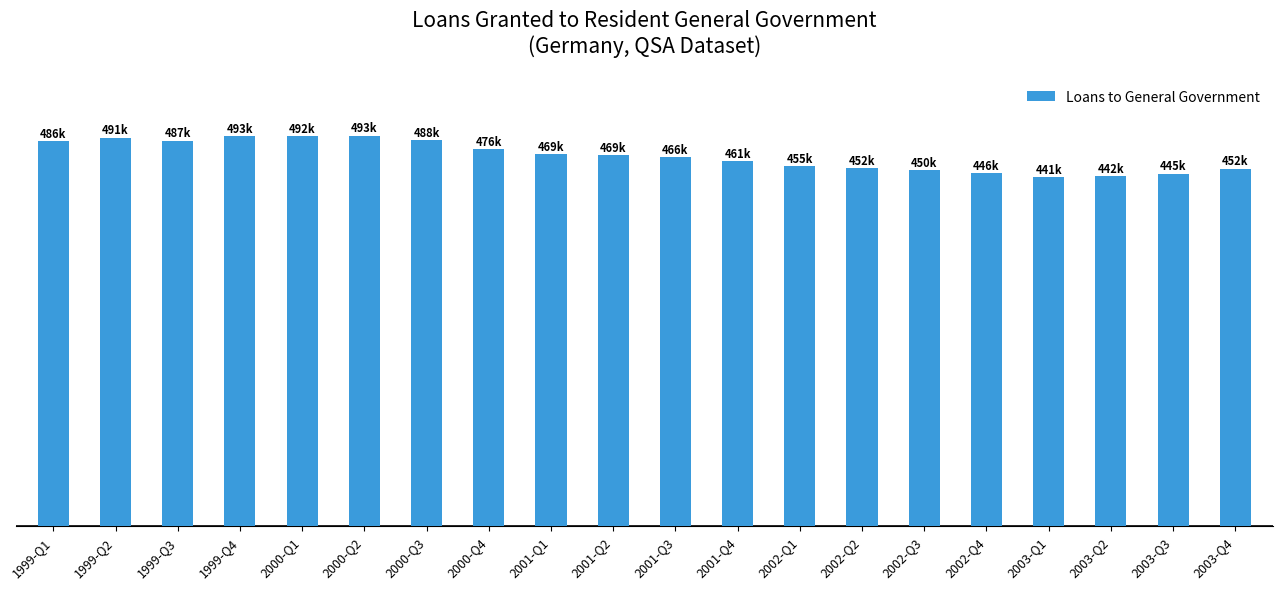

Is it true that the value at 2000-Q2 is 493703?

True